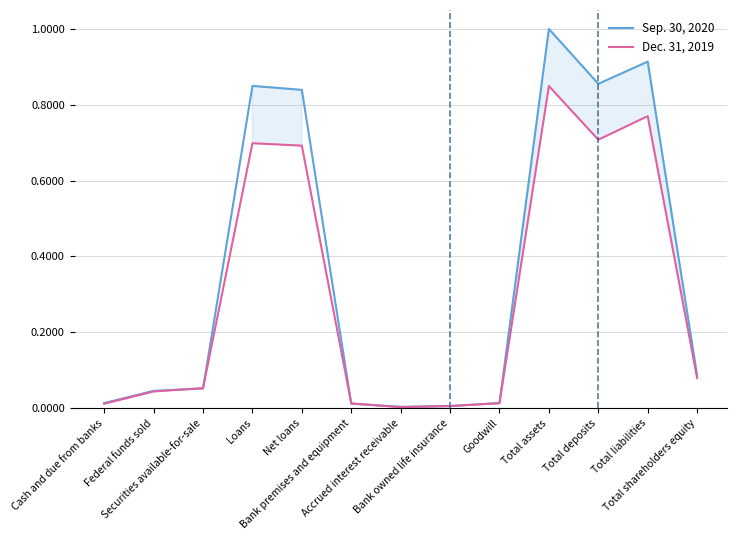

At which category is the sum across all series the highest?

Total assets